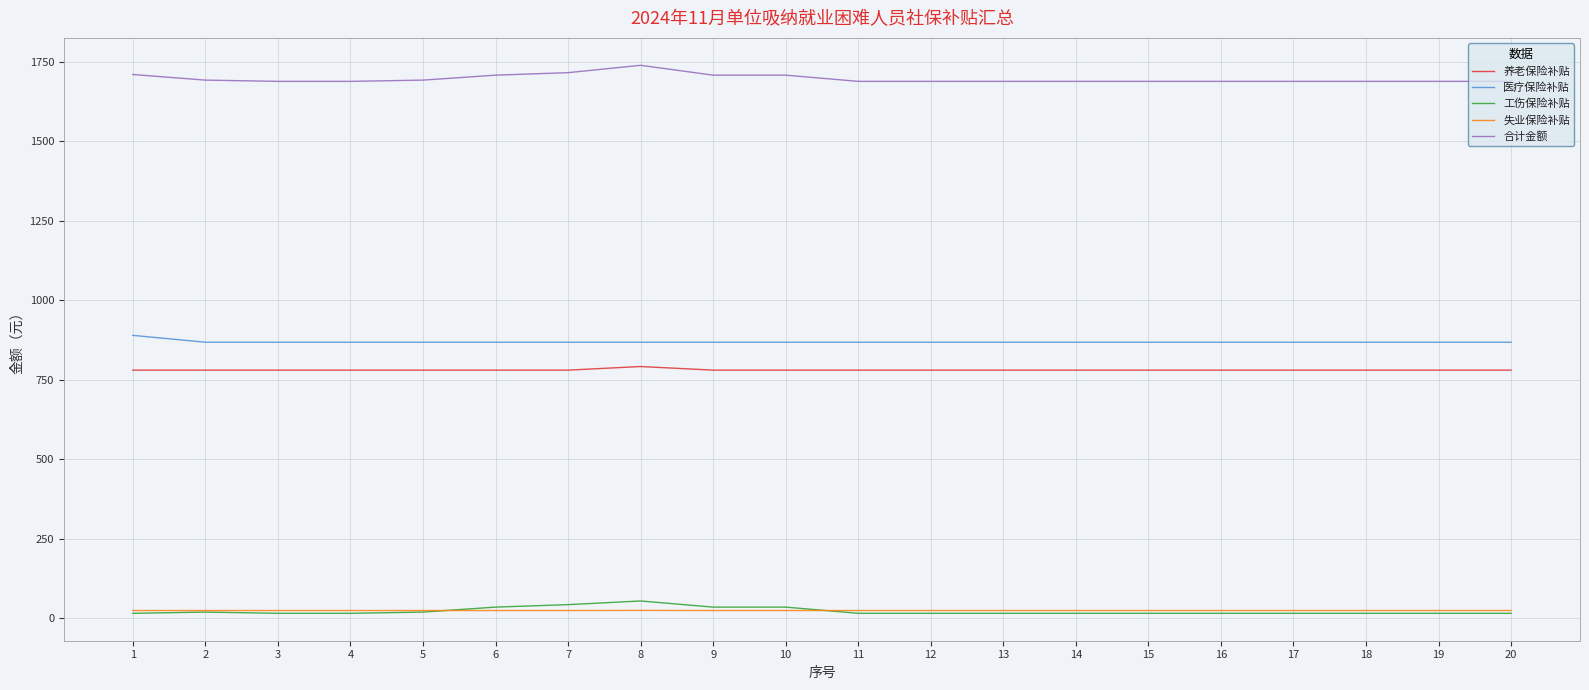

What is the highest value of the 合计金额 series?

1739.7